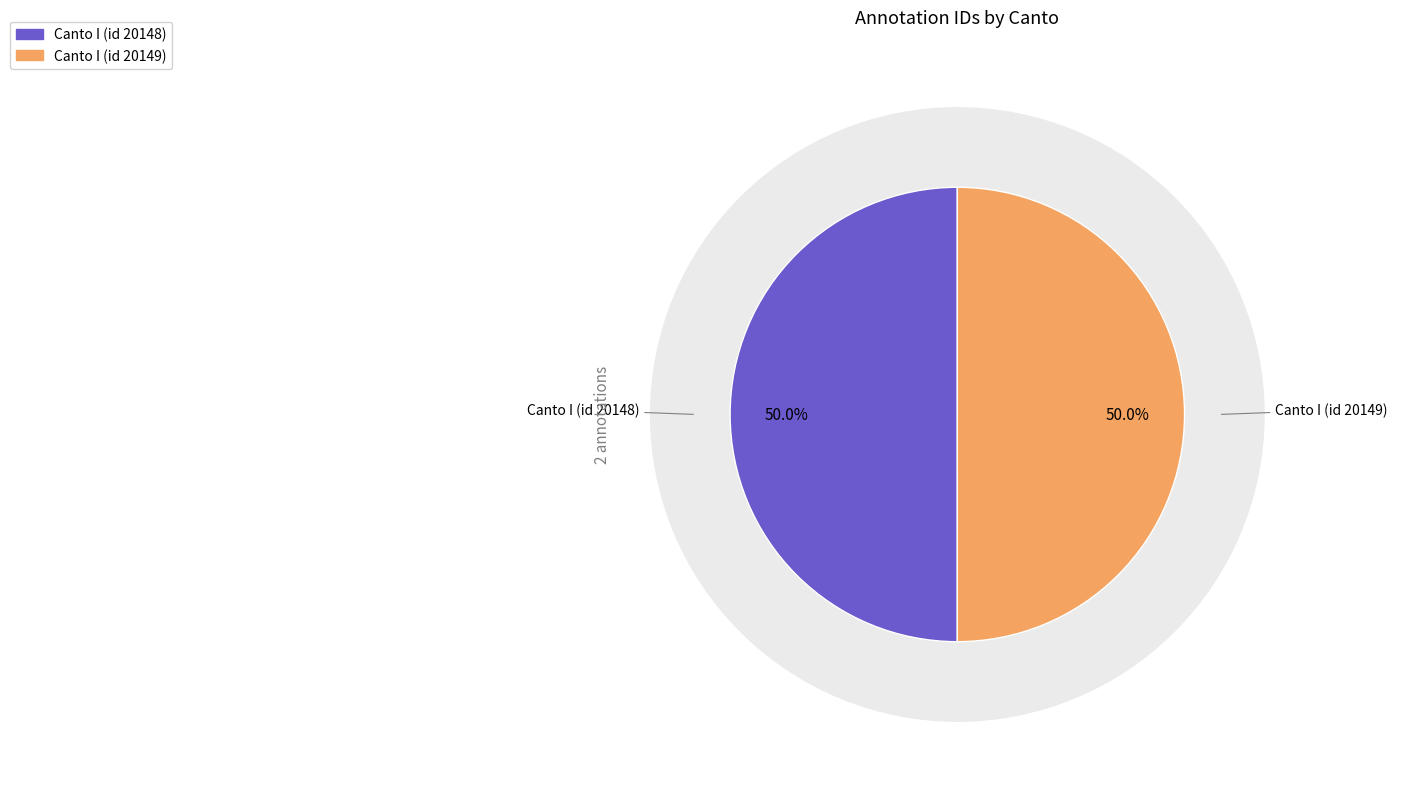

Which category has the smallest portion of the pie?

Canto I (id 20148)